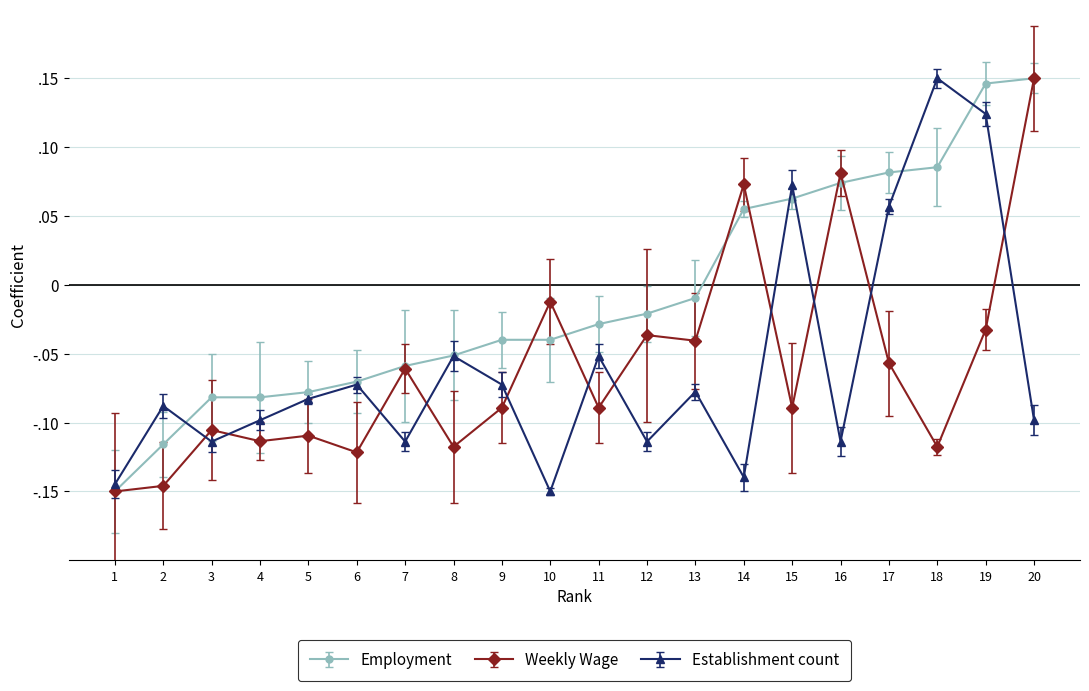

Is this an area chart (filled region under the line)?

No